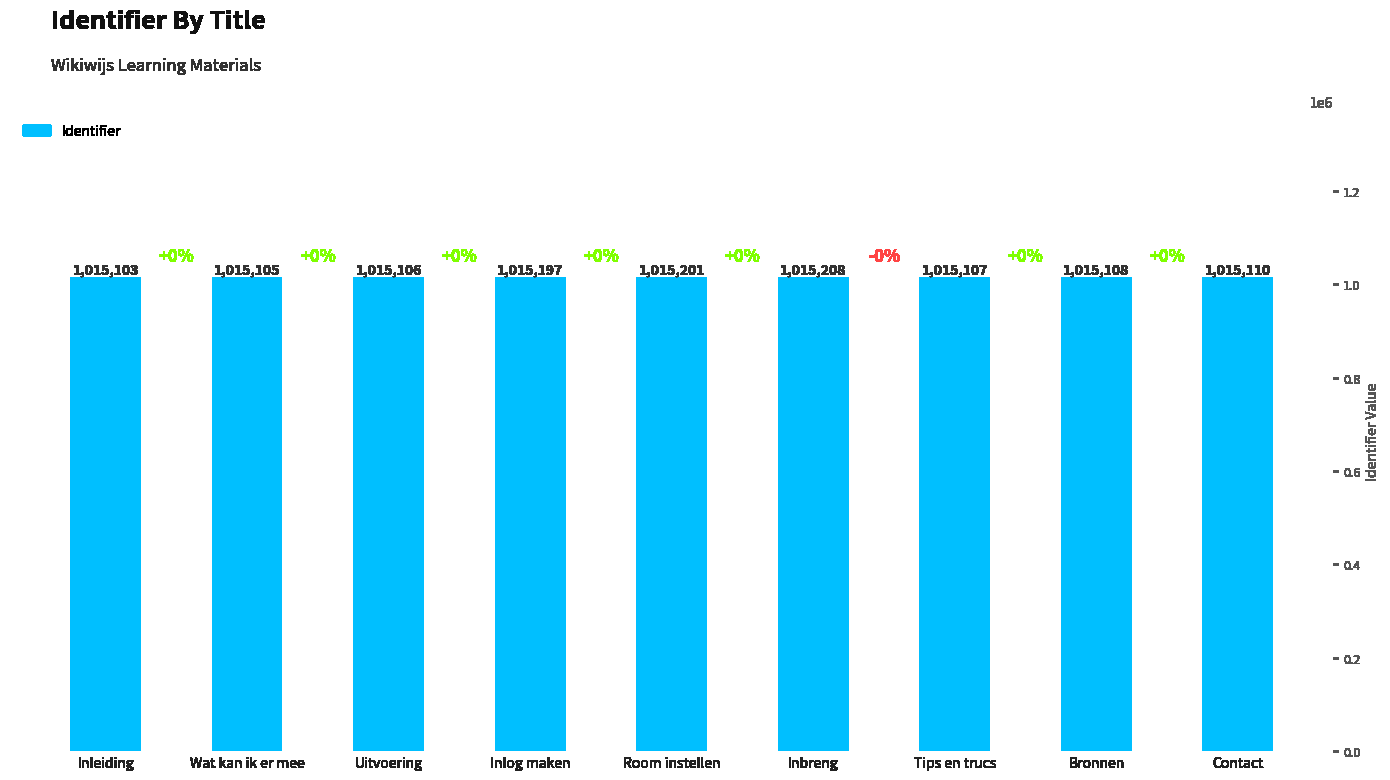

What is the change in value from Inbreng to Contact?

-98